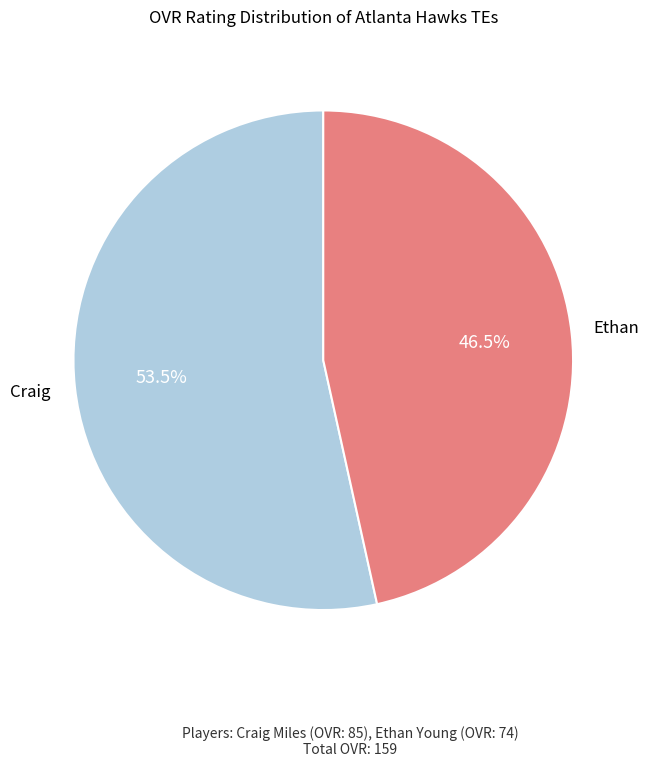

To the nearest percent, what is the average slice percentage?

50%